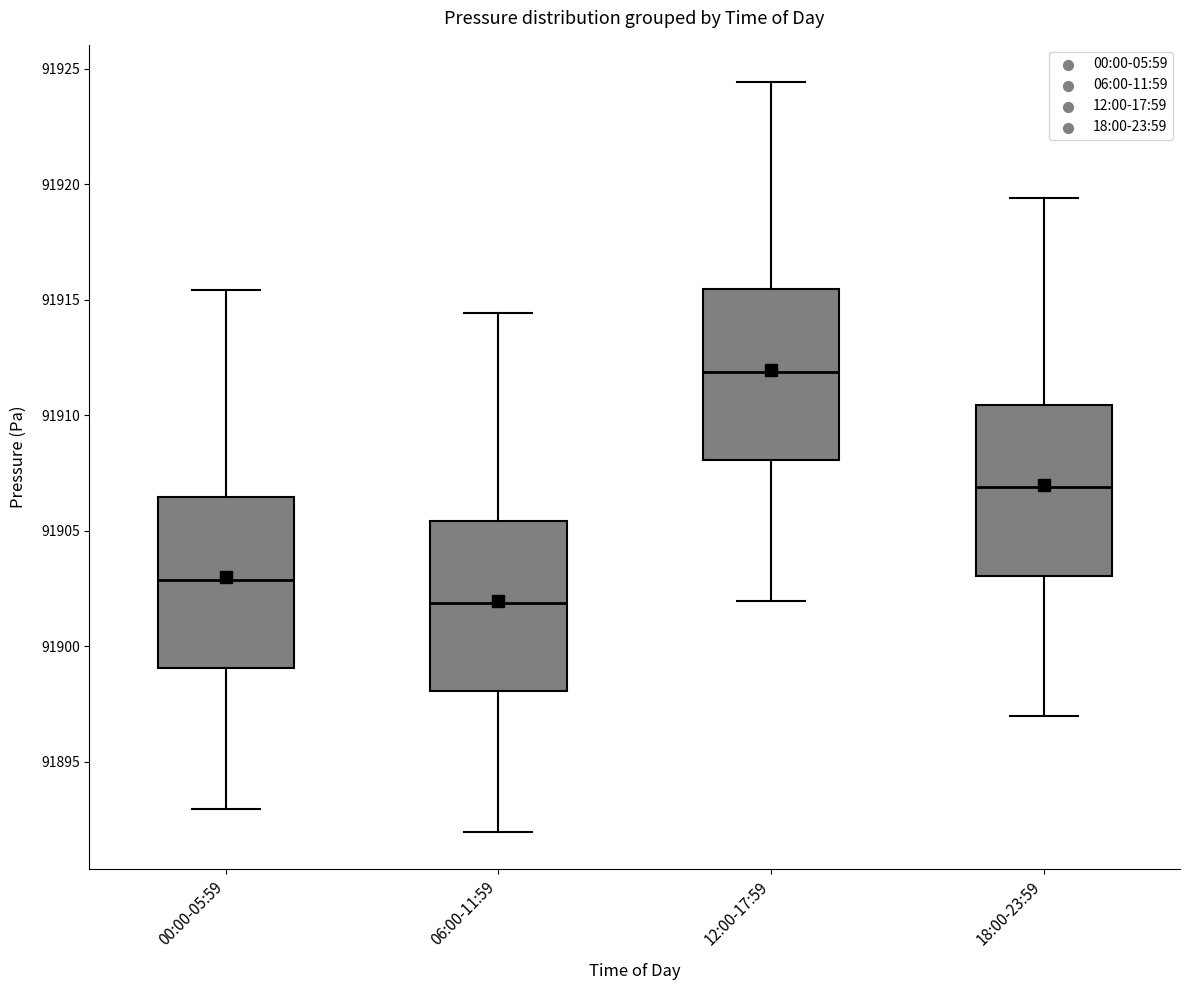

Which box has the lowest median line?

06:00-11:59